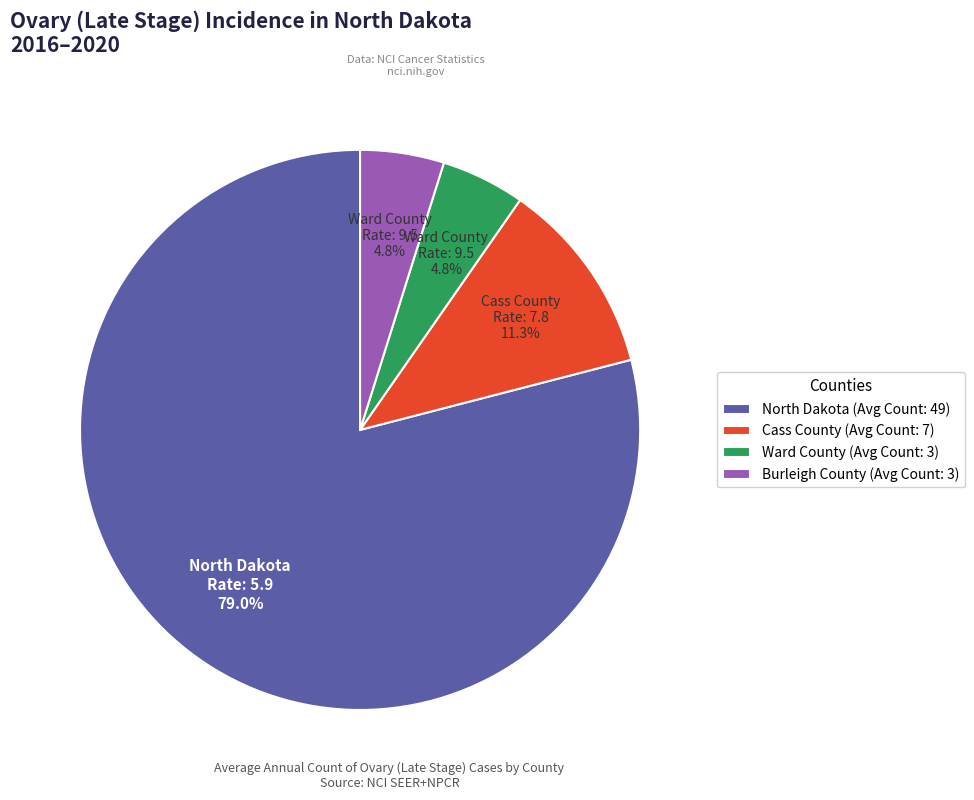

Combined, do Ward County and Cass County account for over 50%?

No